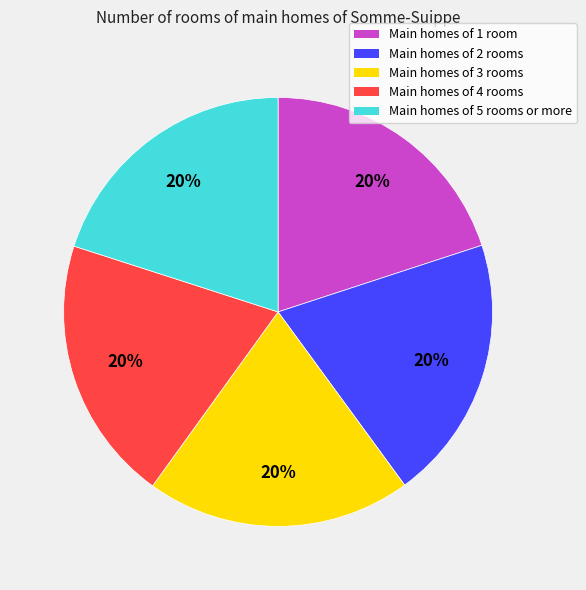

How many slices are in this pie chart?

5